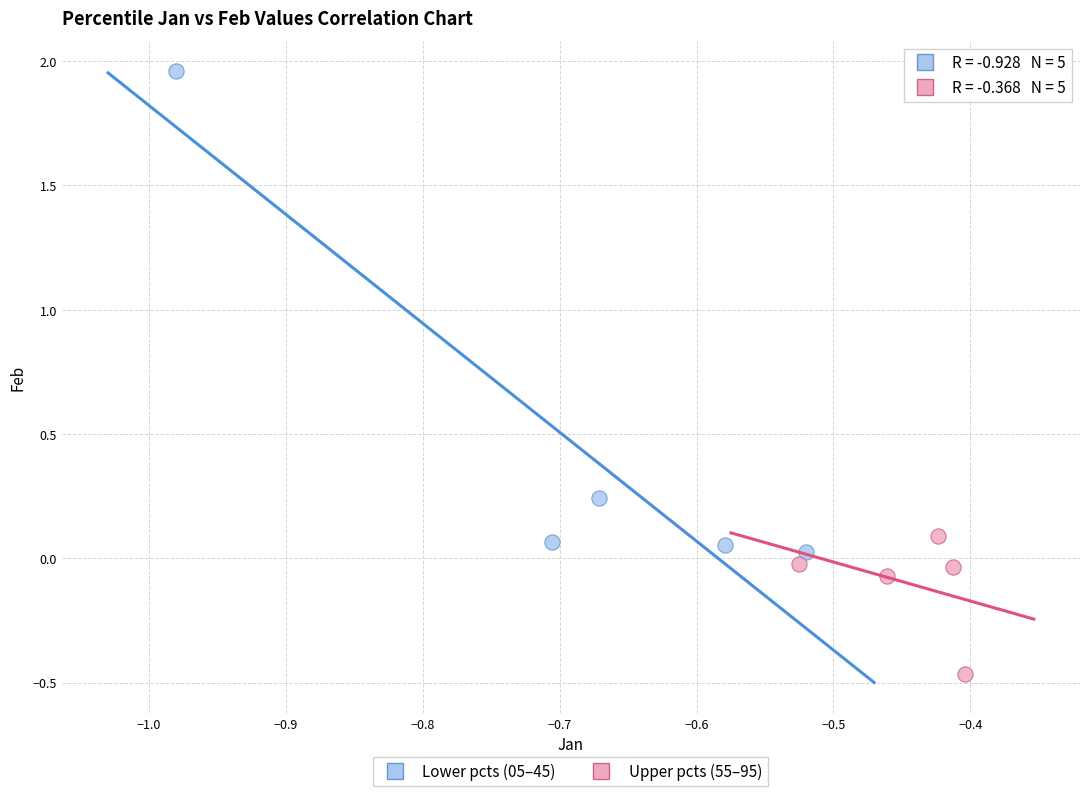

Which series reaches the minimum Y coordinate?

Upper pcts (55–95)